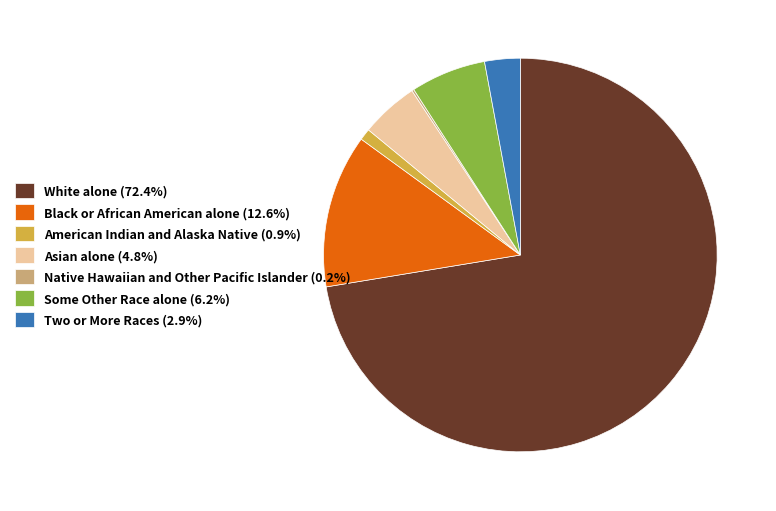

Approximately how many times larger is the value at Asian alone (4.8%) compared to Two or More Races (2.9%)?

1.6